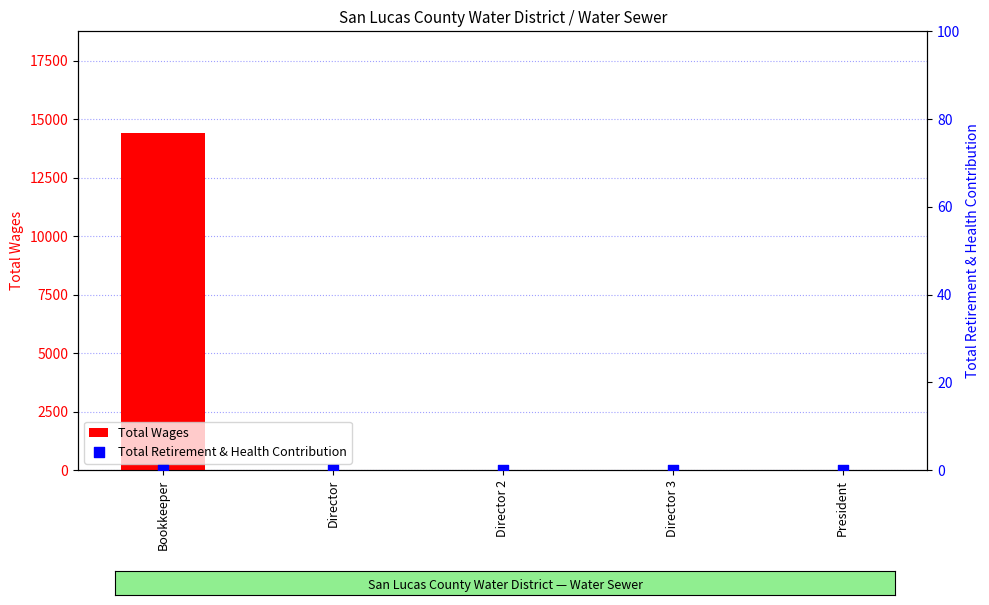

What is the total value across all series at Bookkeeper?

14427